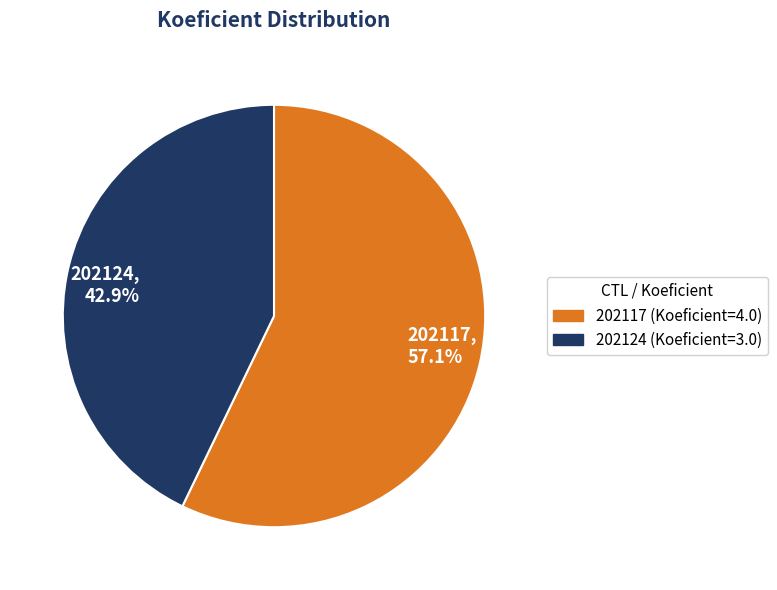

Which has a higher value, 202124, 42.9% or 202117, 57.1%?

202117, 57.1%